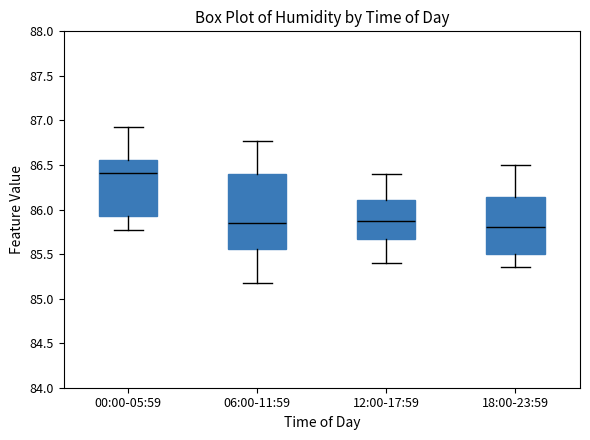

Where is the upper edge of the box for 00:00-05:59 on the y-axis? The values are not printed on the chart, so give them approximately, as read against the axis.

86.55